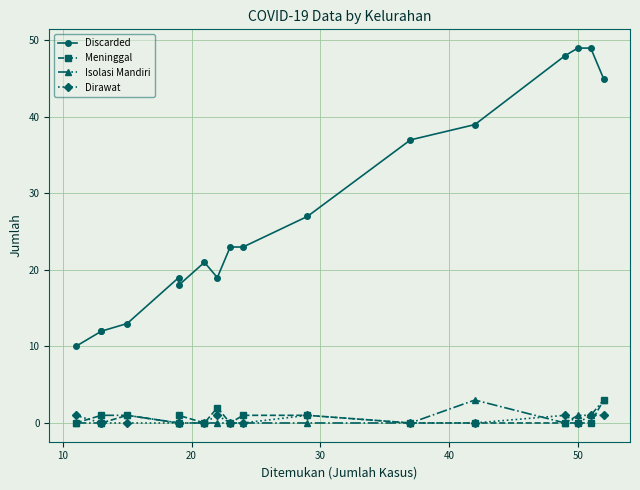

True or false: Dirawat has more than 2 points higher than both neighbors.

True